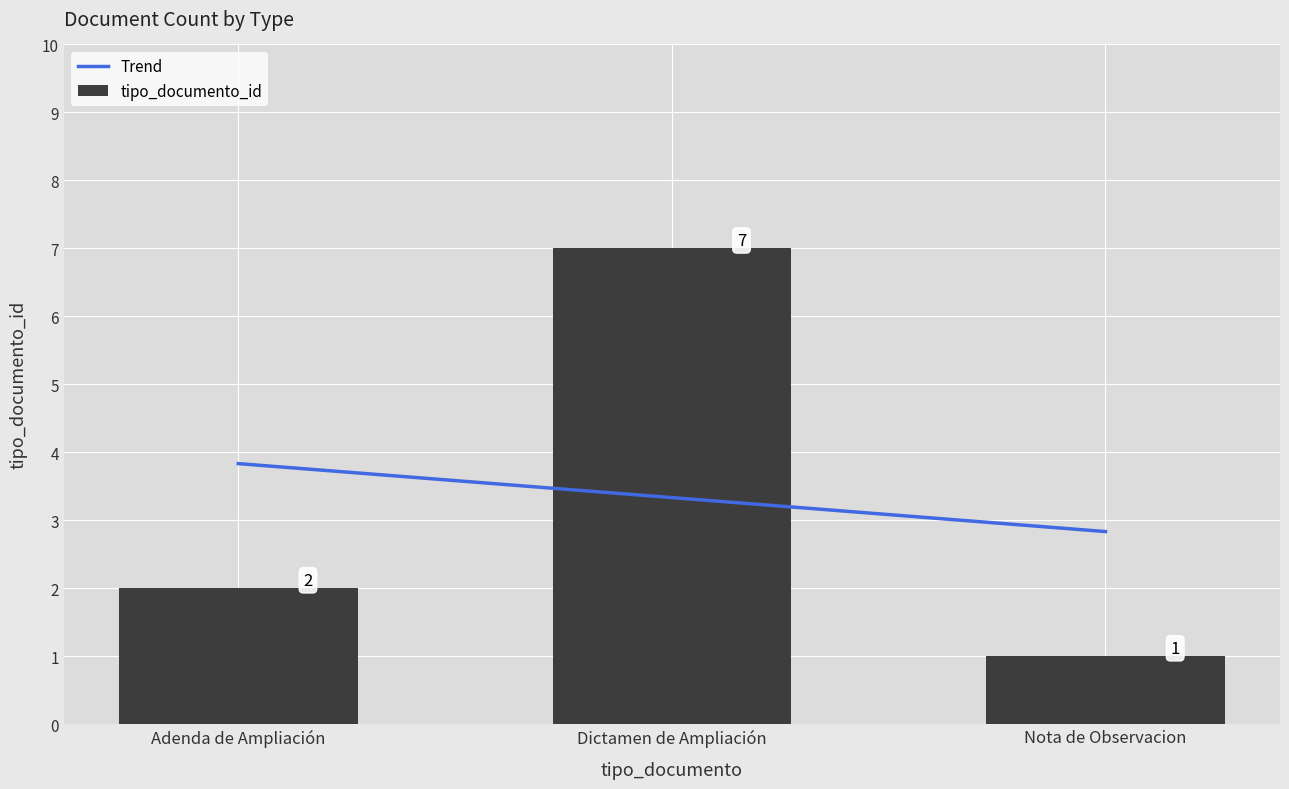

Reading right to left, extract all data points from this chart.

Trend: Nota de Observacion=2.8	Dictamen de Ampliación=3.3	Adenda de Ampliación=3.8
tipo_documento_id: Nota de Observacion=1.0	Dictamen de Ampliación=7.0	Adenda de Ampliación=2.0